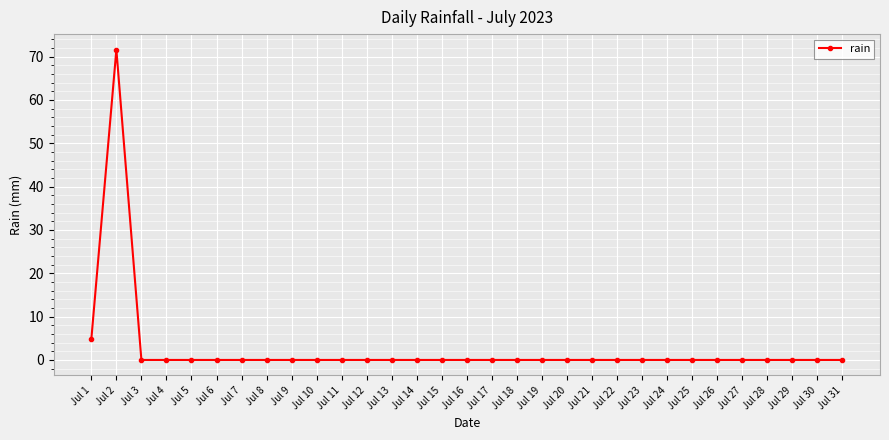

Between Jul 9 and Jul 1, which is larger?

Jul 1